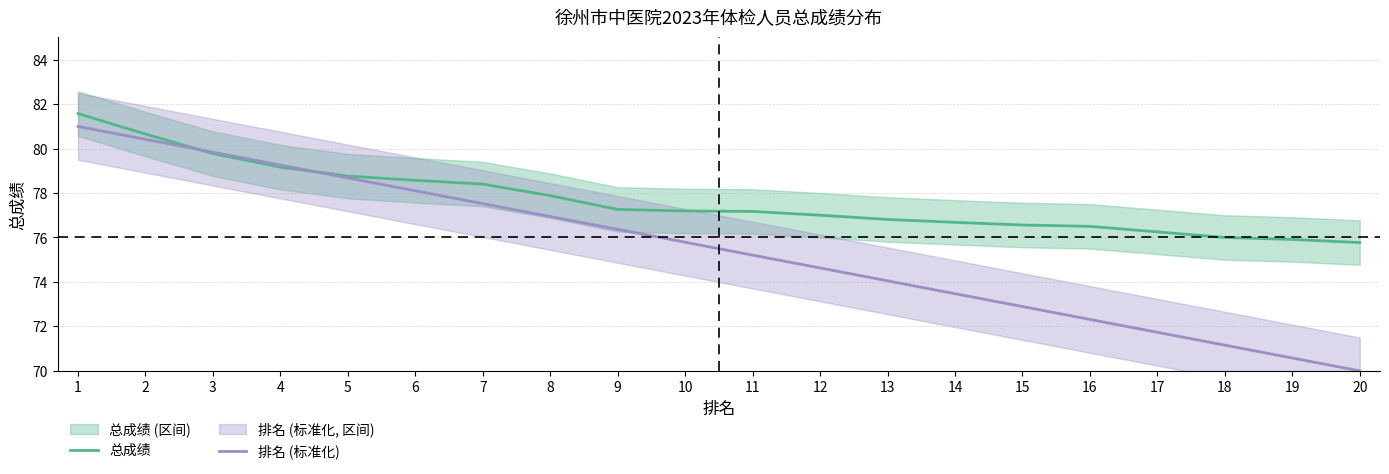

Read the 总成绩 value at 9.

77.3